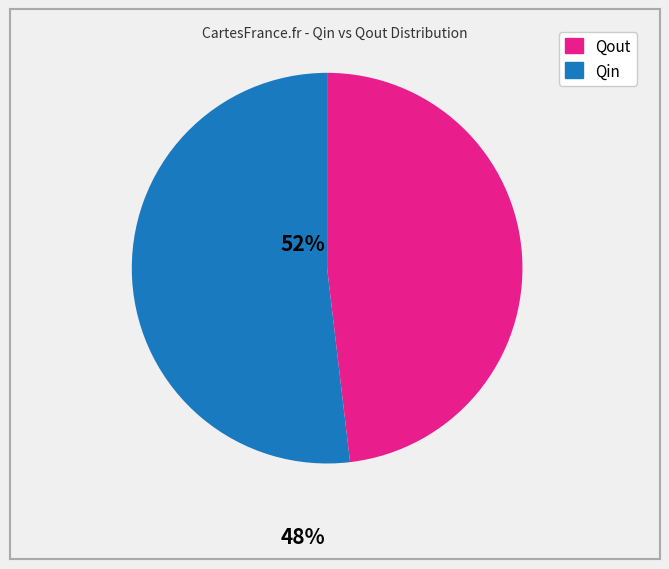

Is there a majority slice in this chart?

Yes